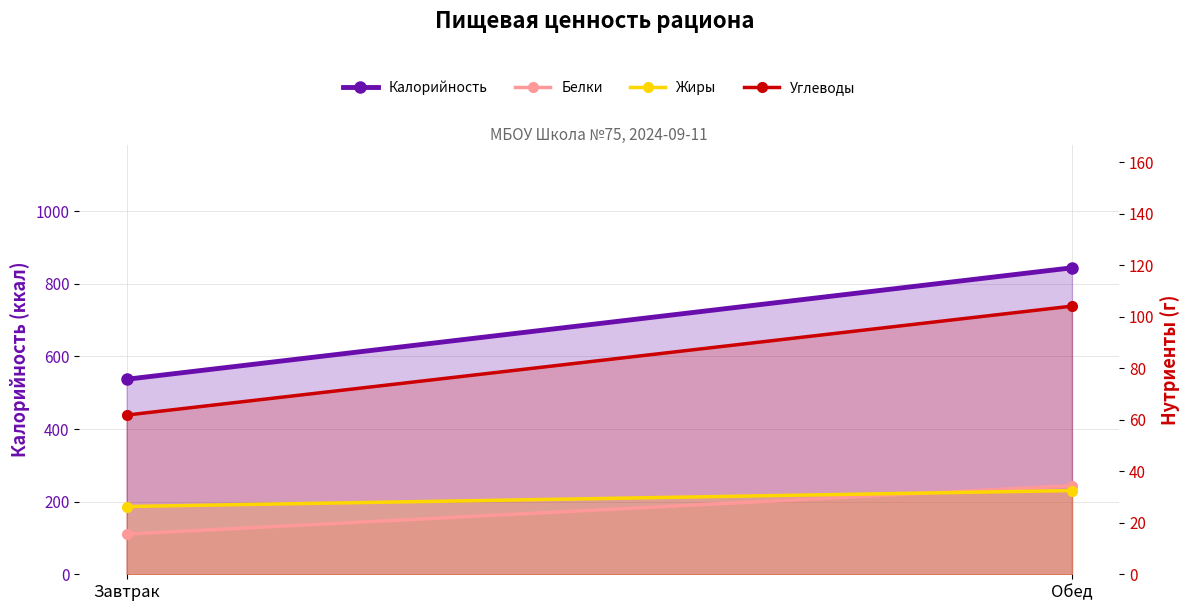

At which label does Белки reach its minimum?

Завтрак